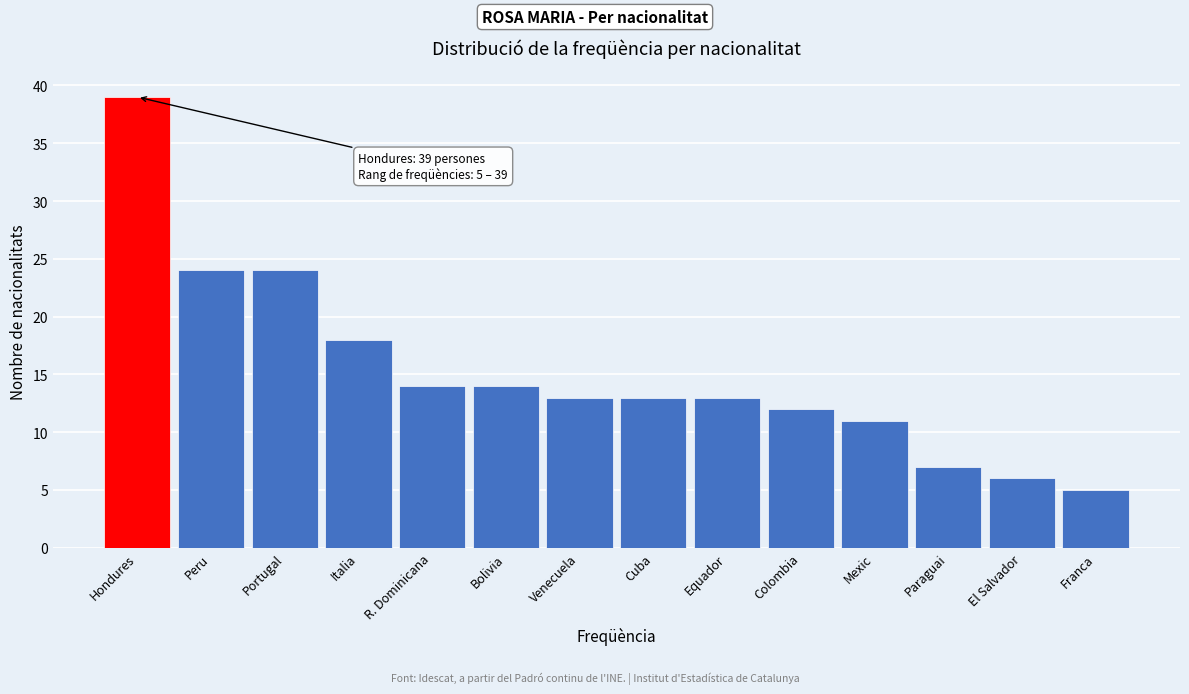

Reading left to right, what are all the values shown in this chart?

Hondures=39	Peru=24	Portugal=24	Italia=18	R. Dominicana=14	Bolivia=14	Venecuela=13	Cuba=13	Equador=13	Colombia=12	Mexic=11	Paraguai=7	El Salvador=6	Franca=5